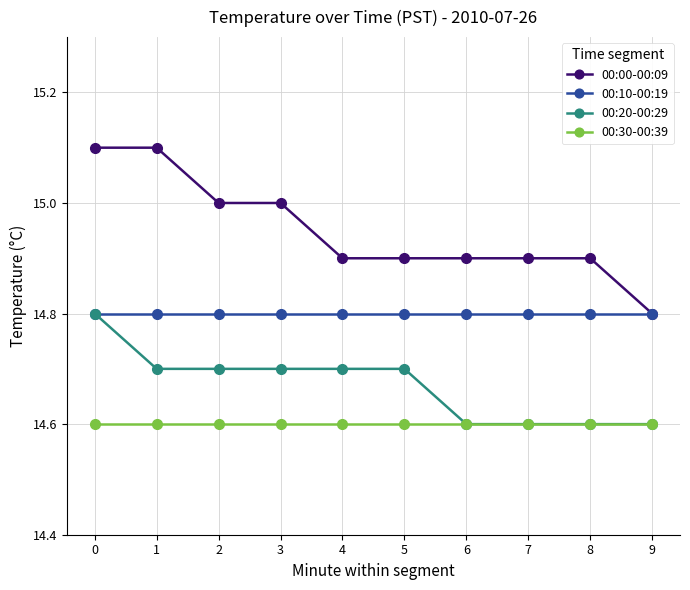

Which series has the largest total across all categories?

00:00-00:09